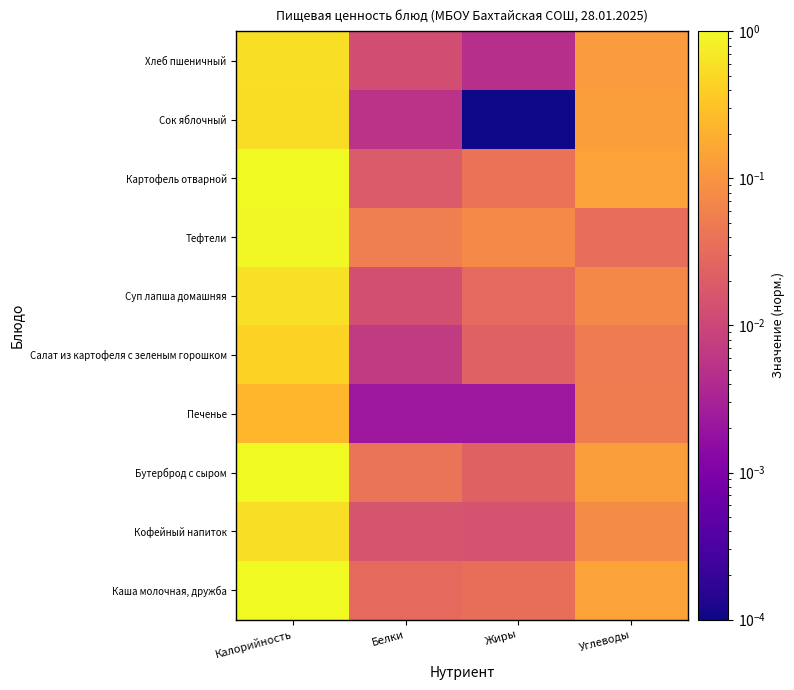

At how many categories does at least one series exceed 0?

4